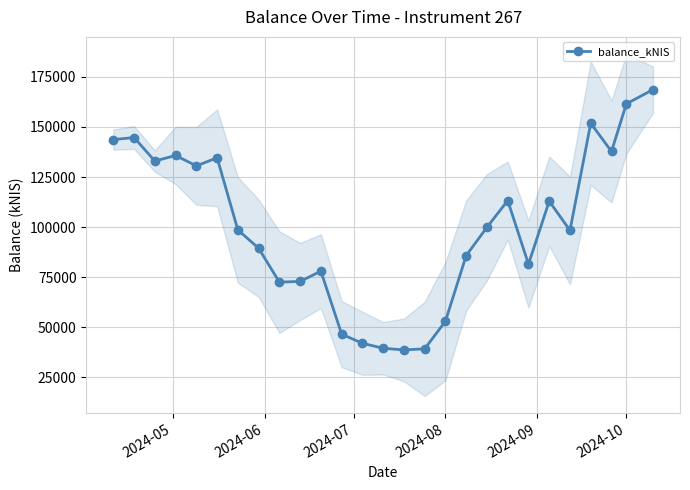

True or false: balance_kNIS has more than 2 points higher than both neighbors.

True